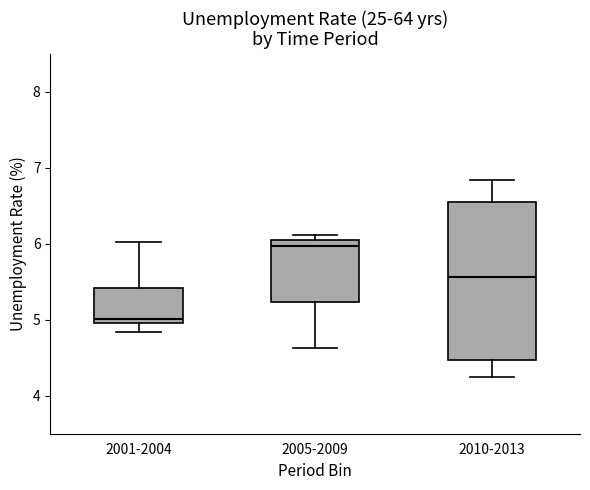

Which box is the tallest, from its lower edge to its upper edge?

2010-2013